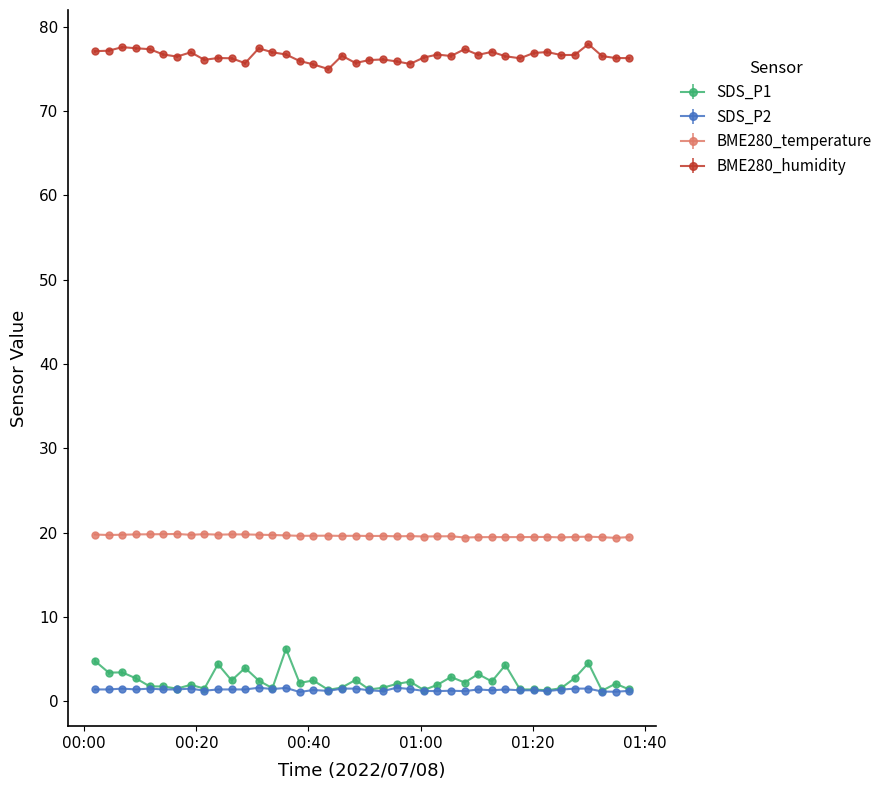

Which series has the largest total across all categories?

BME280_humidity